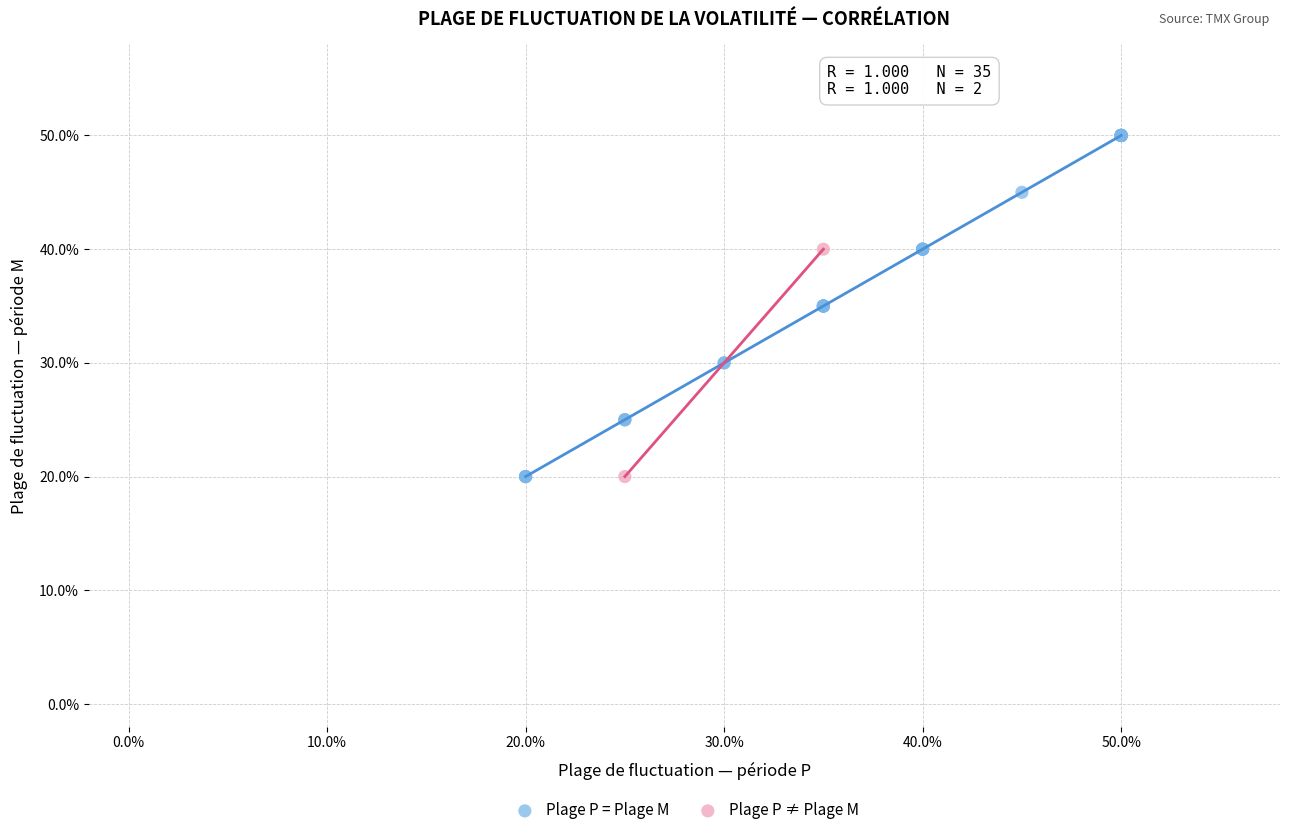

Which series reaches the maximum Y coordinate?

Plage P = Plage M